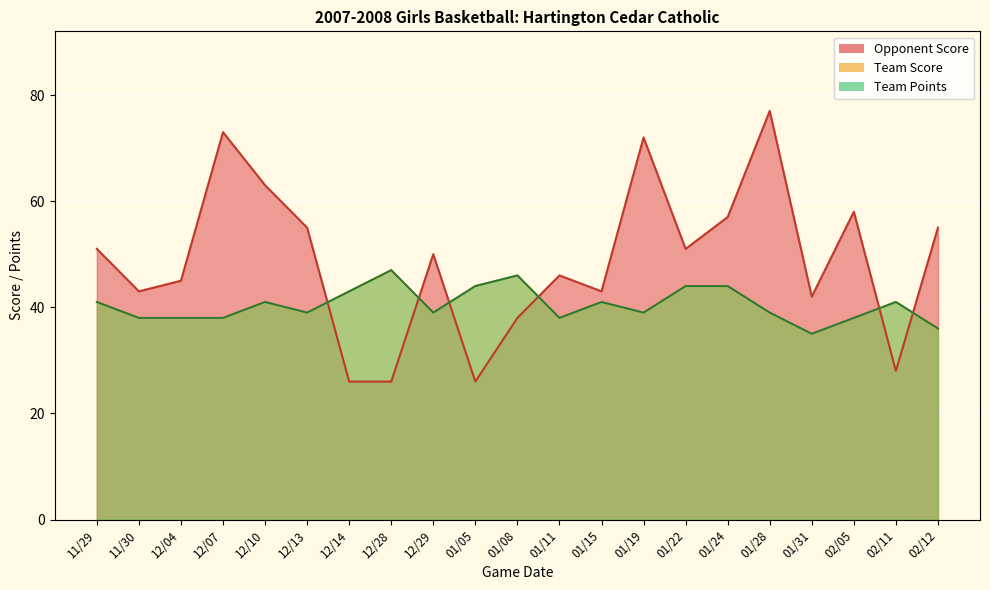

How many intersections are there between Opponent Score and Team Score?

6